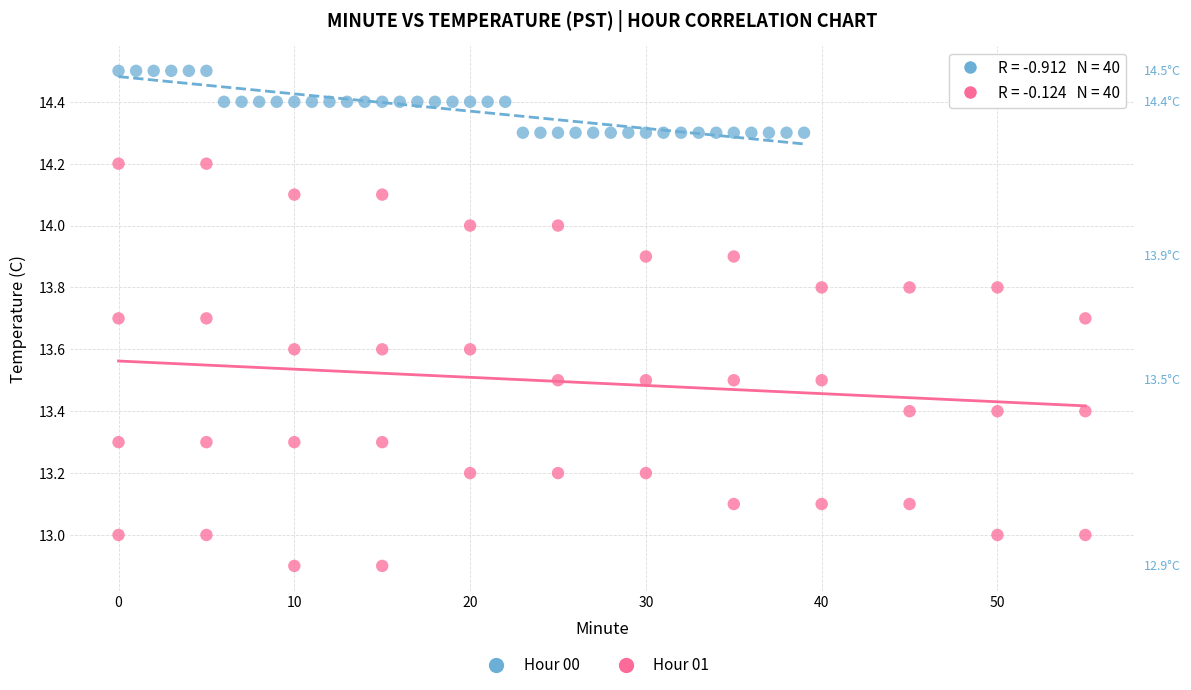

Which series has the widest spread of Y values?

Hour 01